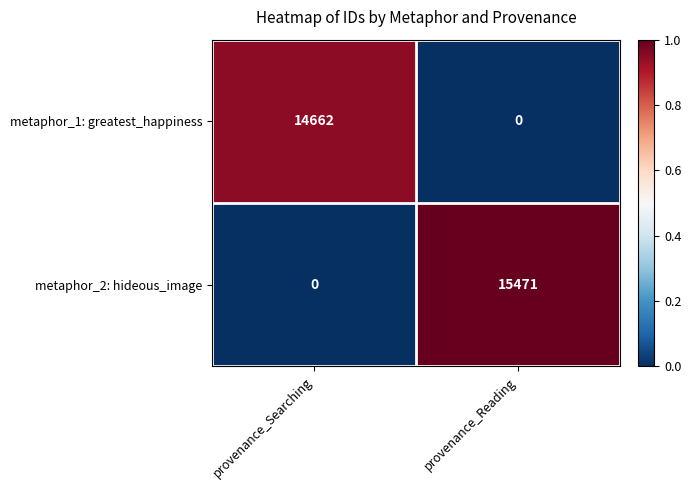

Which series has the widest spread of values?

metaphor_2: hideous_image